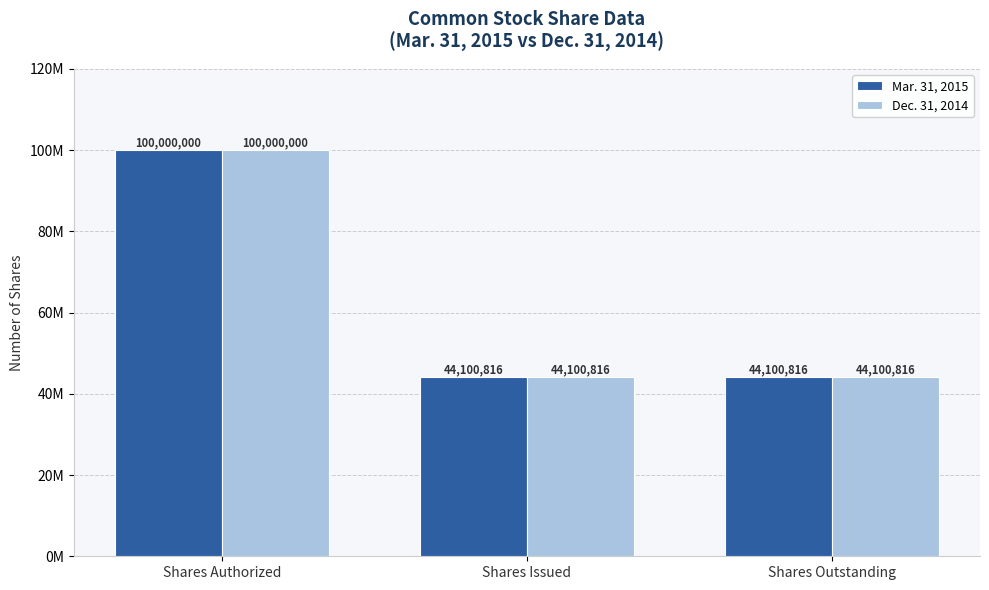

What is the label of the 3rd bar from the right?

Shares Authorized